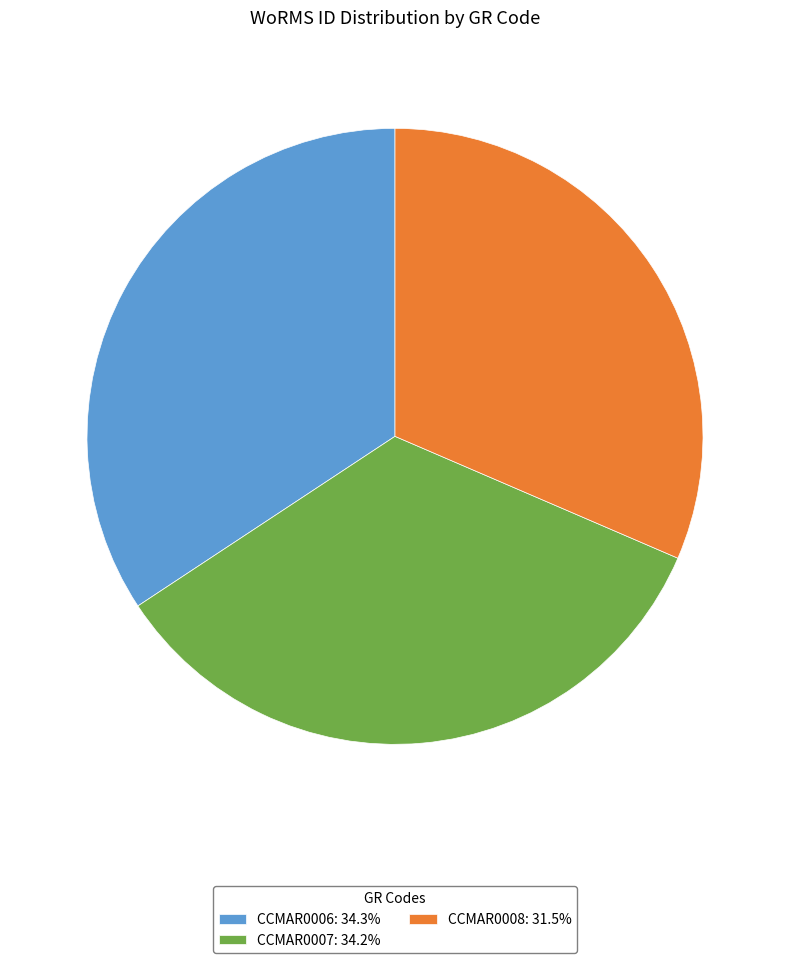

Is there any slice that represents more than half of the pie?

No